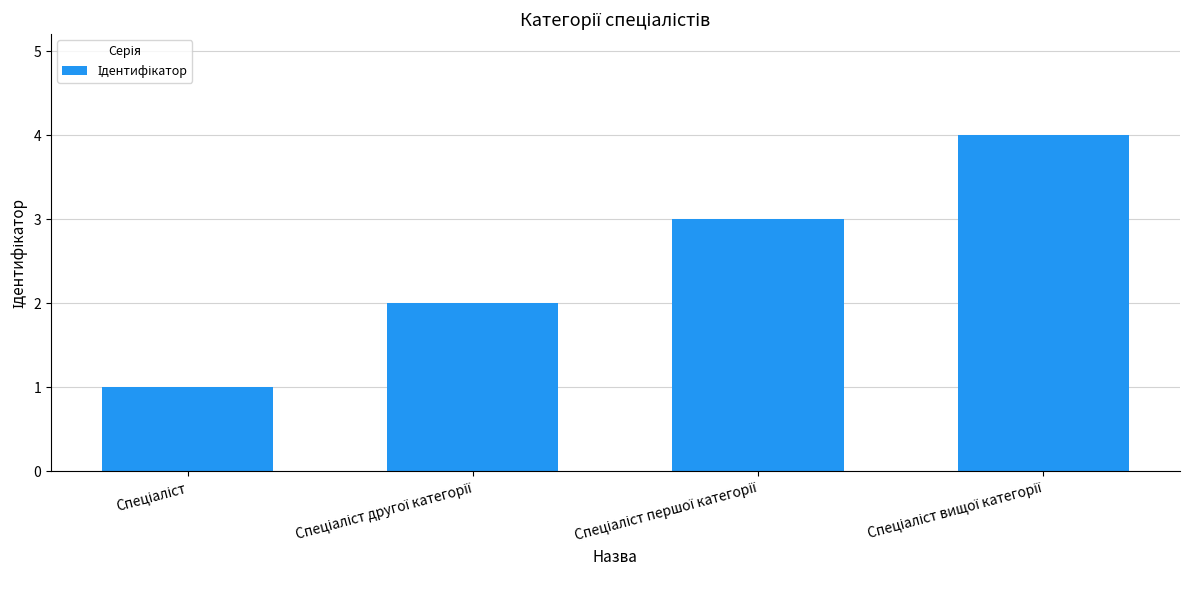

What is the value of the 3rd bar from the left?

3